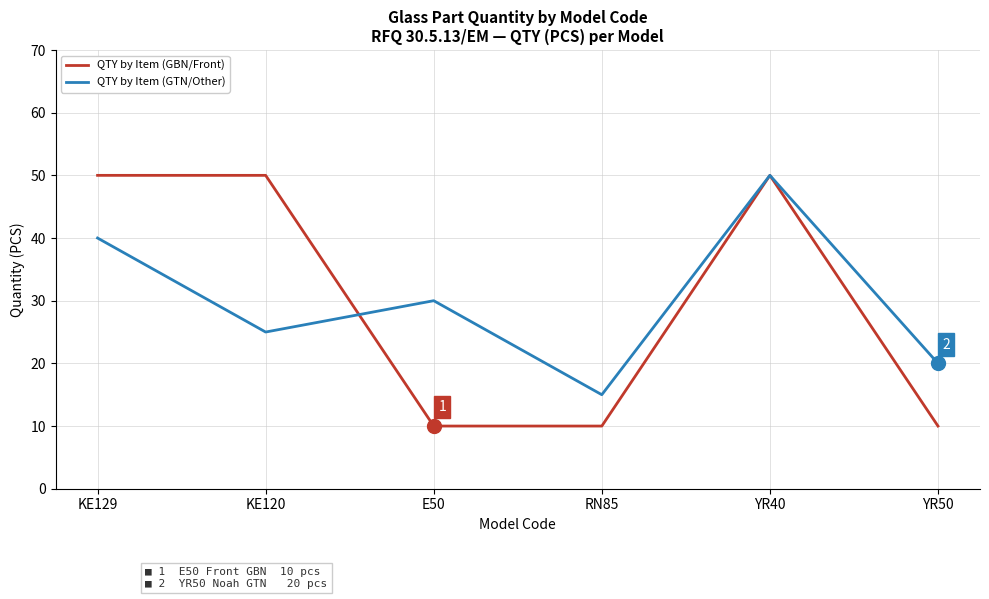

What position from the right is KE120?

5